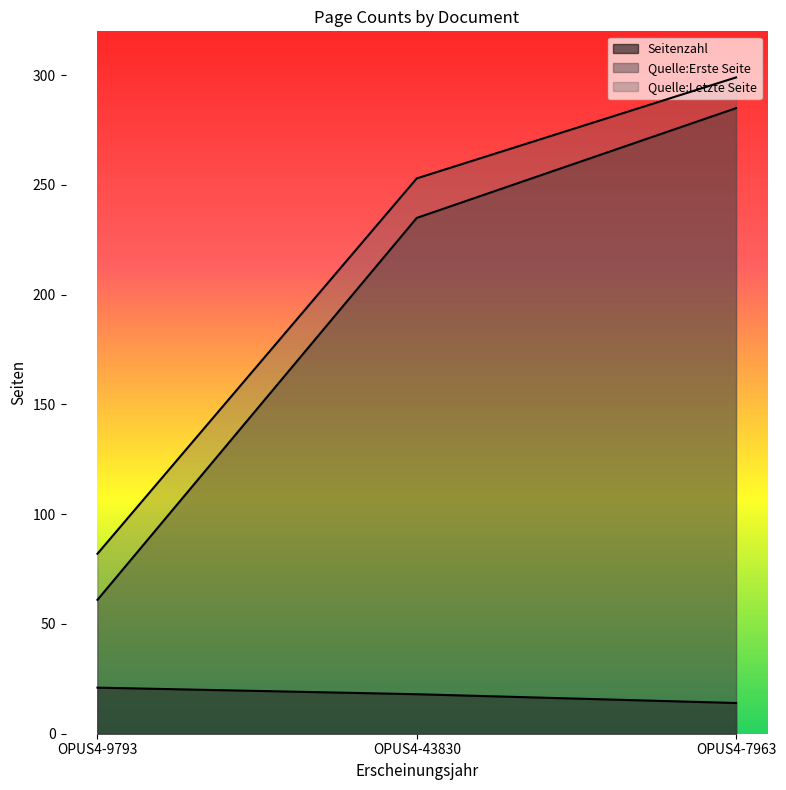

What is the label of the 3rd point from the right?

OPUS4-9793